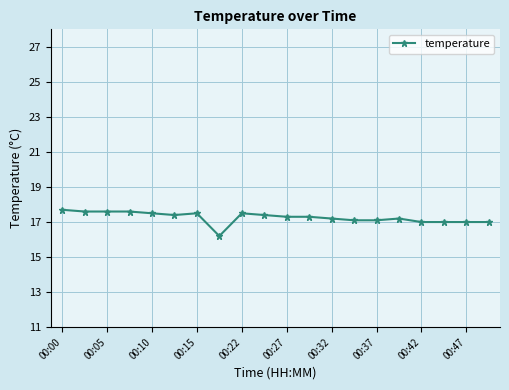

What is the value of the 8th point from the left?

16.2